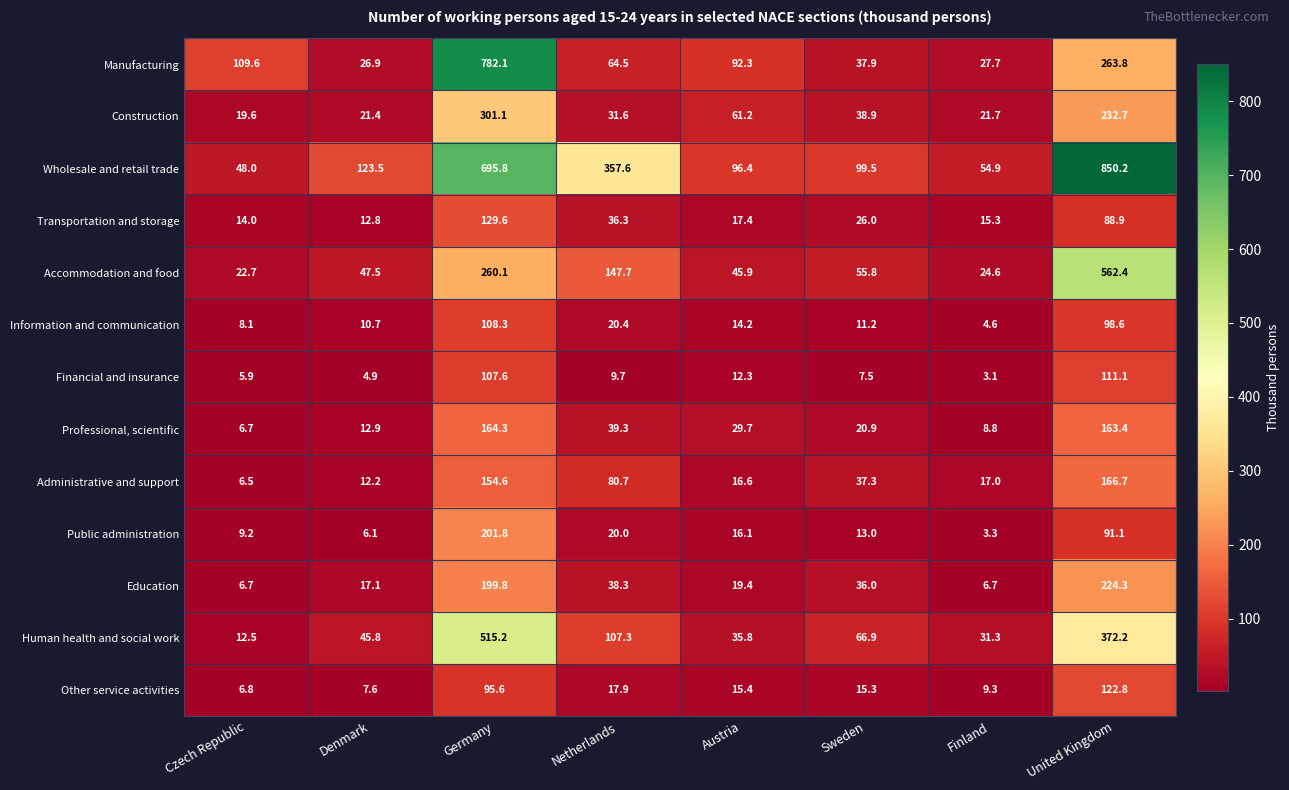

What value does the Financial and insurance series have at United Kingdom?

111.1